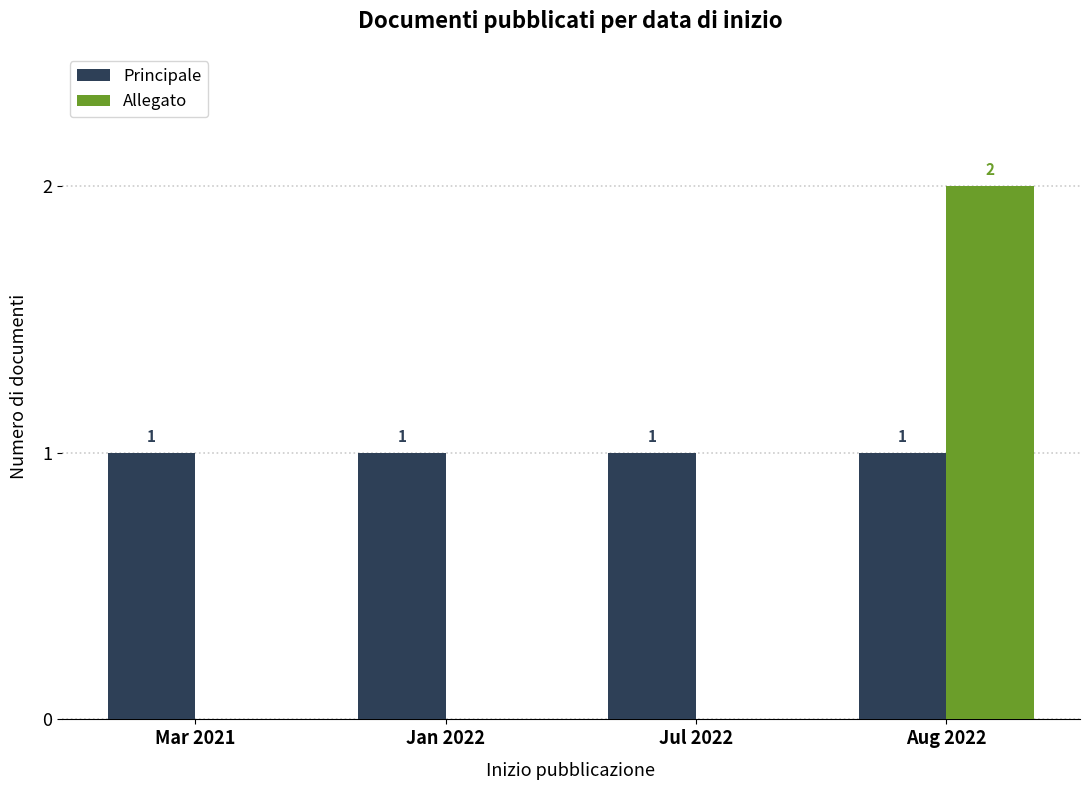

Which series has the widest spread of values?

Allegato